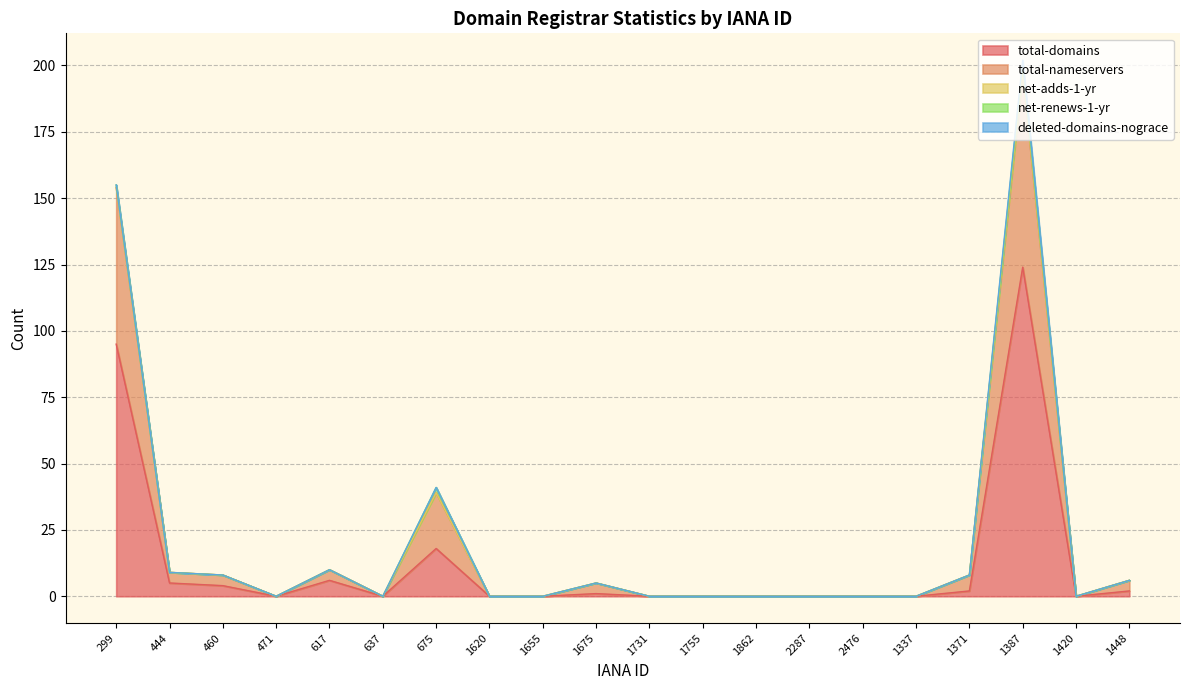

Which series changed the most between 1755 and 2476?

total-domains